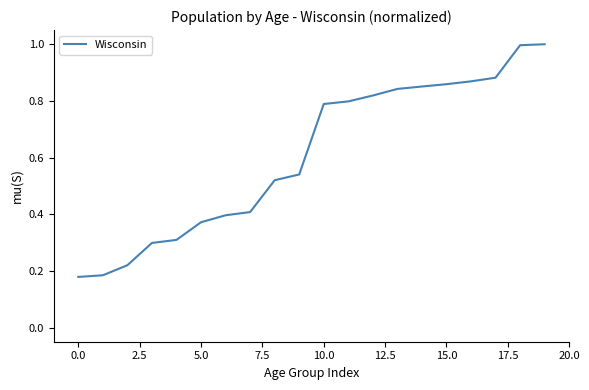

What is the change in value from 0.0 to 5.0?

+0.2